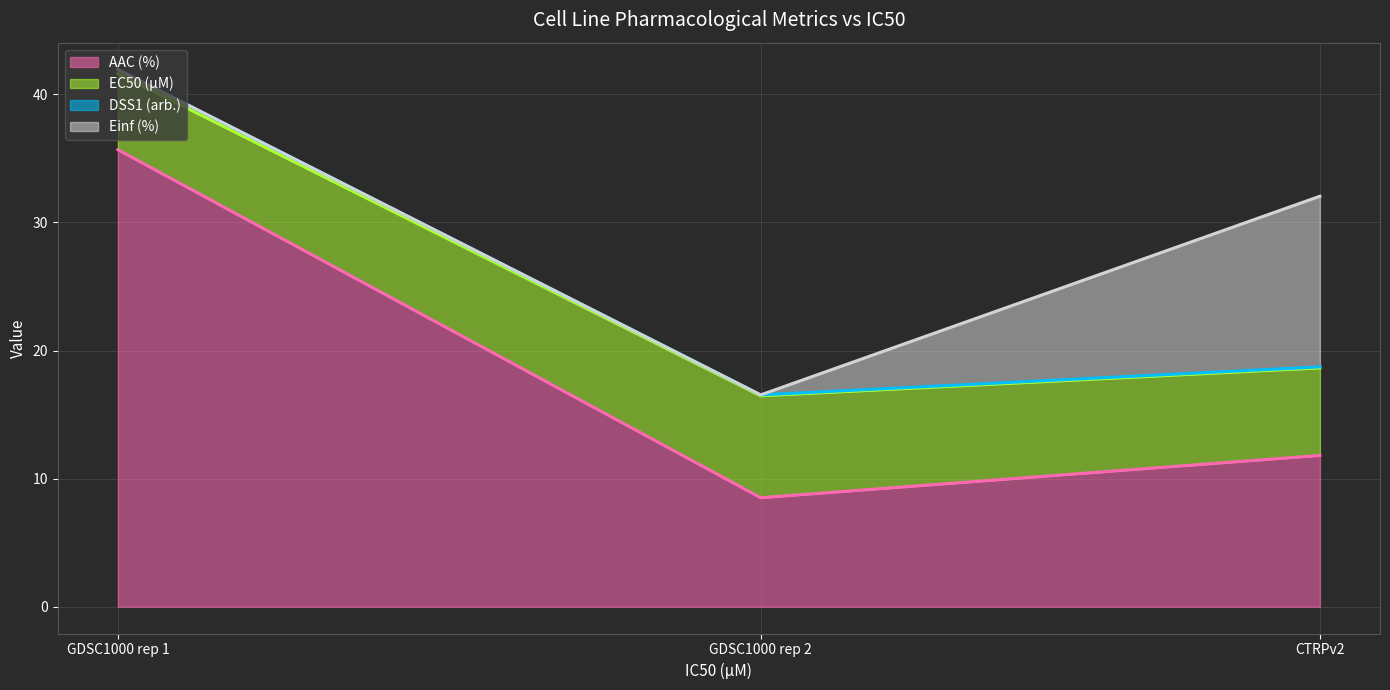

What is the lowest value of the AAC (%) series?

8.5